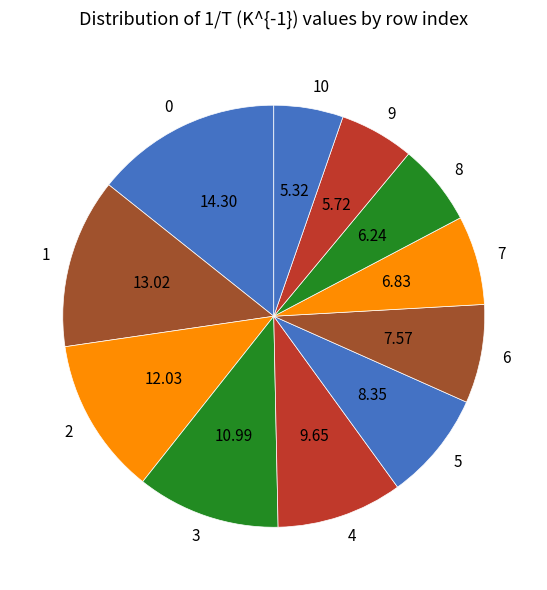

Does any single category account for the majority?

No